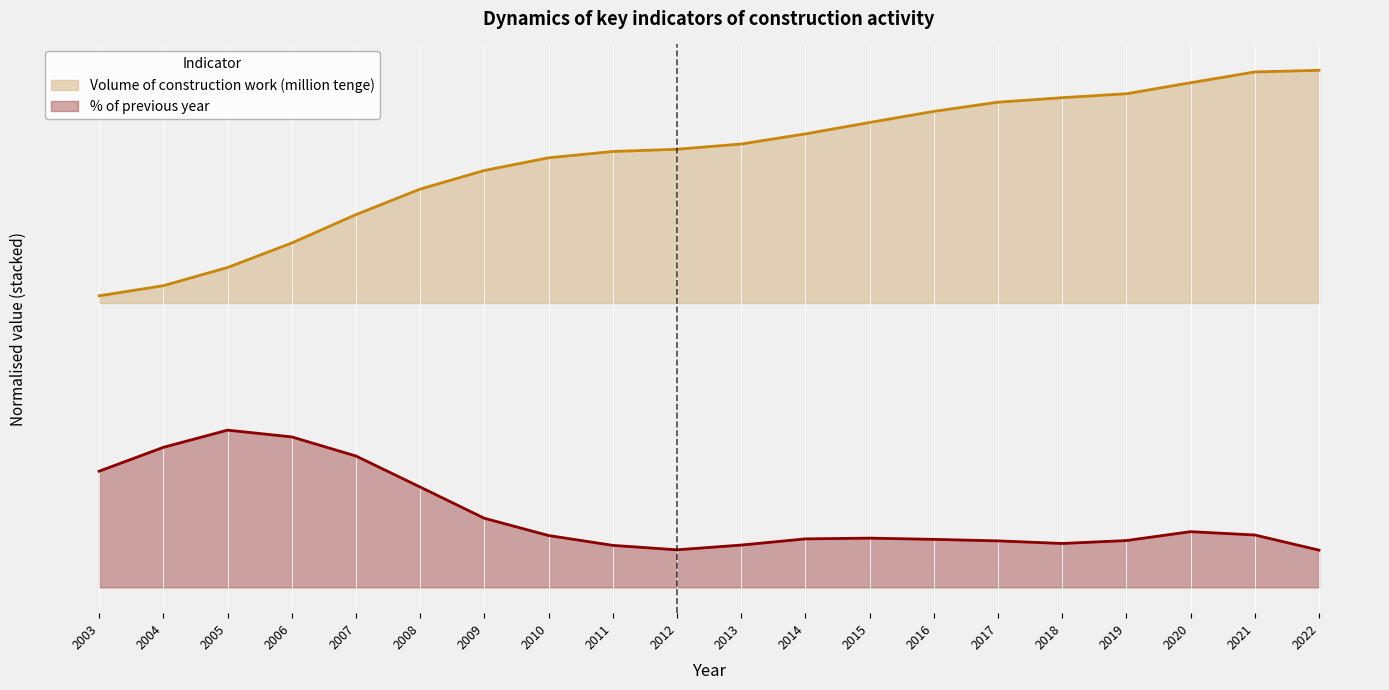

Does the chart display data point markers on the line(s)?

No